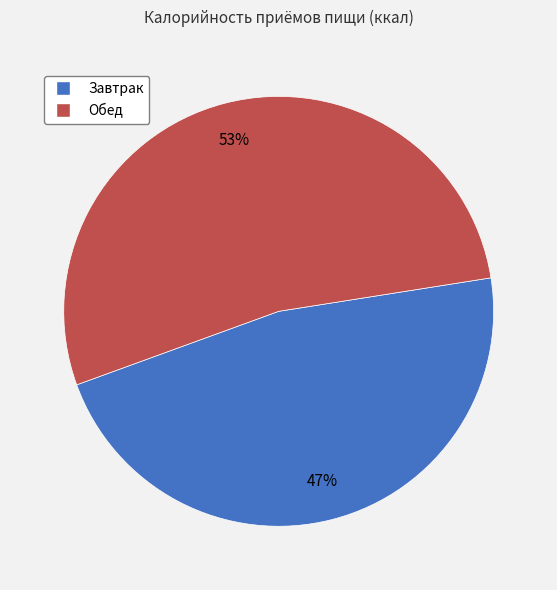

To the nearest percent, what portion does Обед represent?

53%